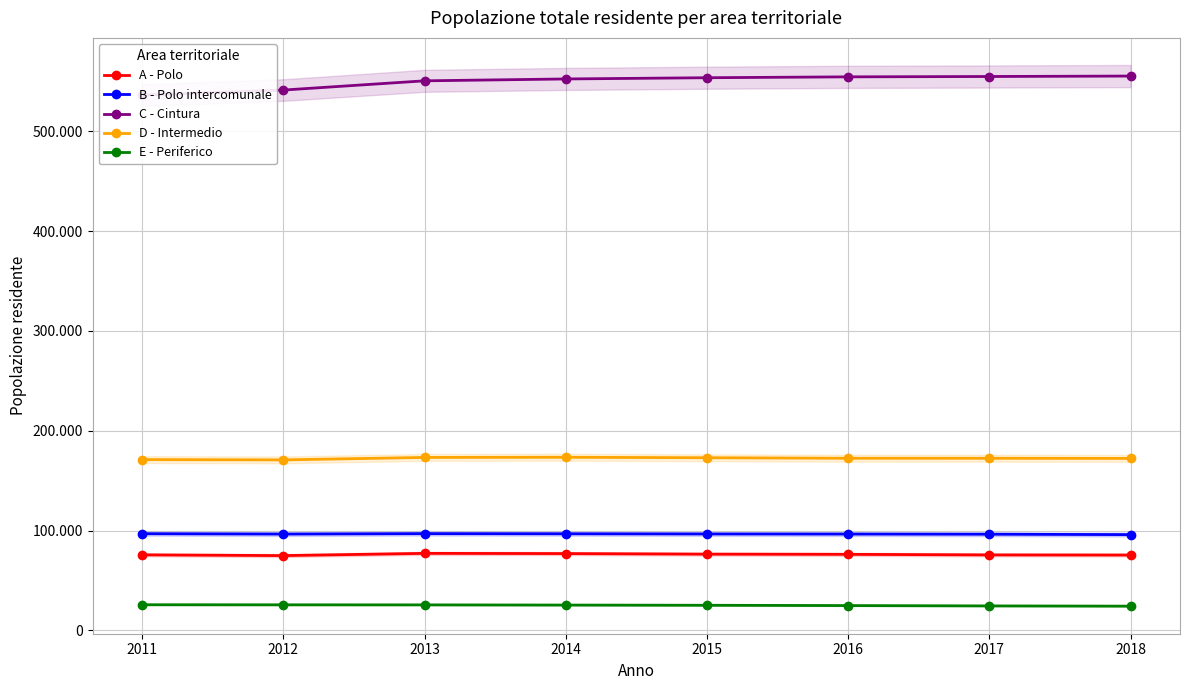

Which category has the highest value across all series?

2018